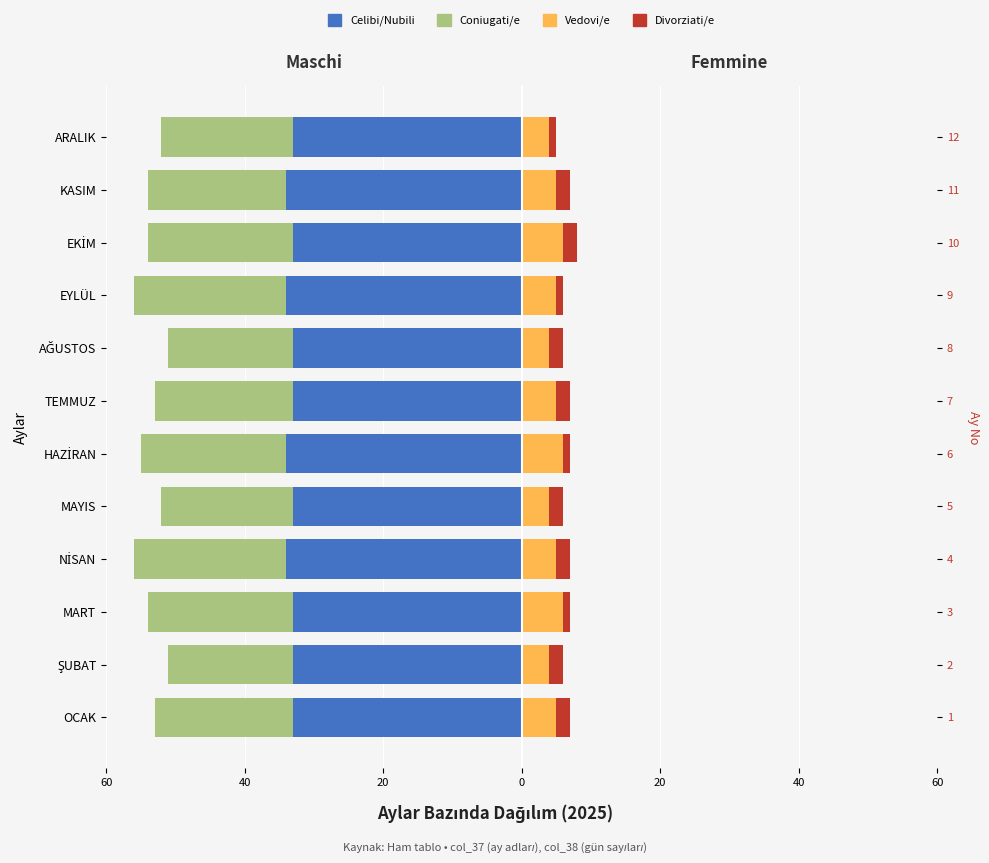

What is the total value across all series at ARALIK?

-47